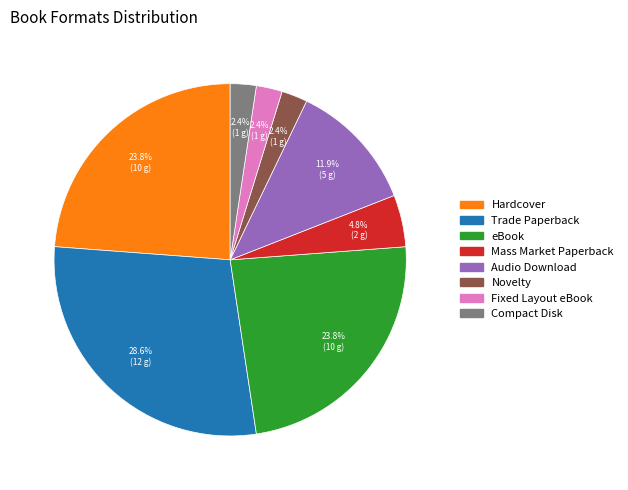

Is there any slice that represents more than half of the pie?

No